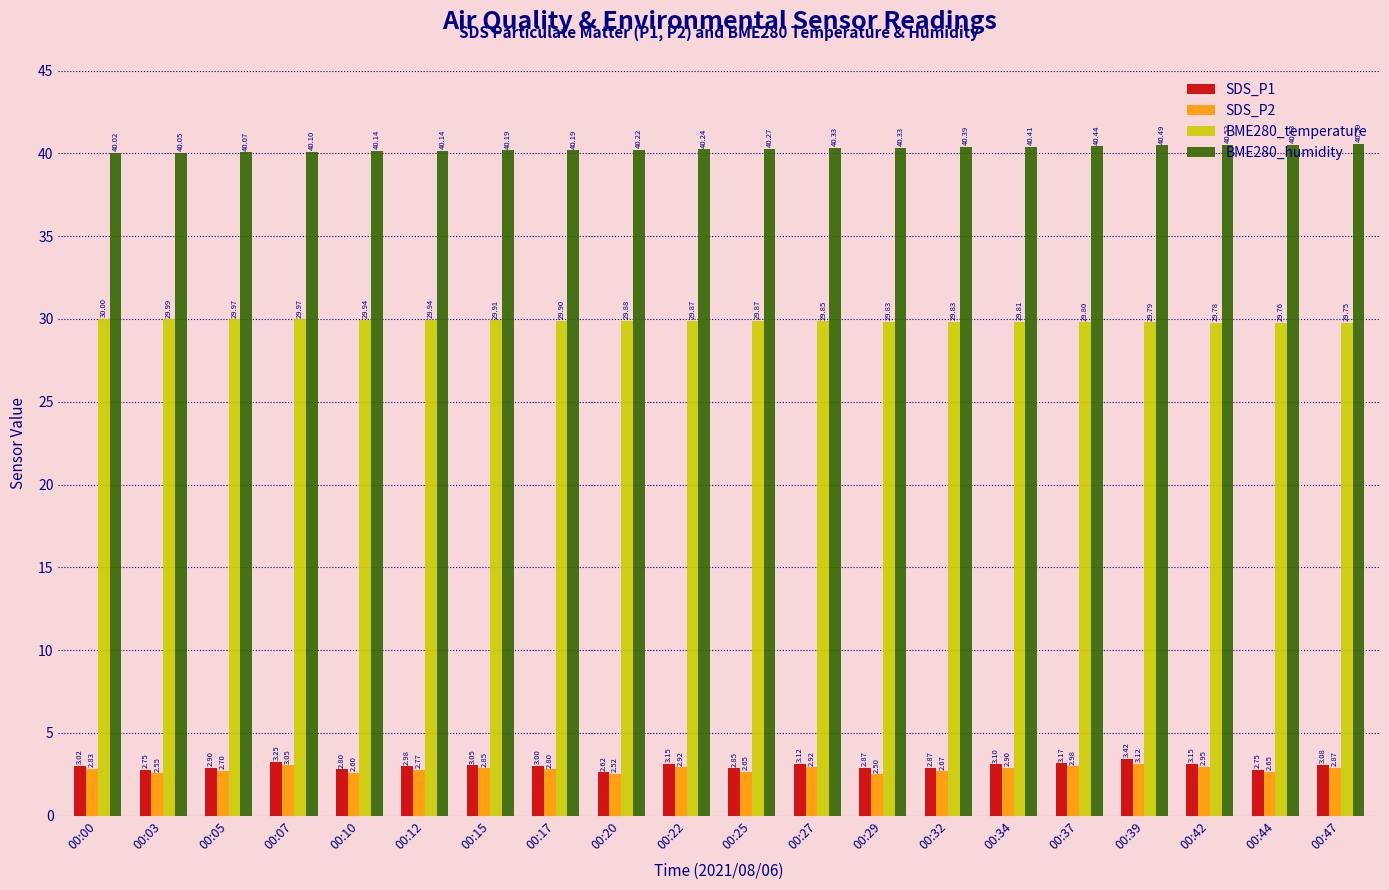

List the series in order of their peak value, lowest first.

SDS_P2, SDS_P1, BME280_temperature, BME280_humidity